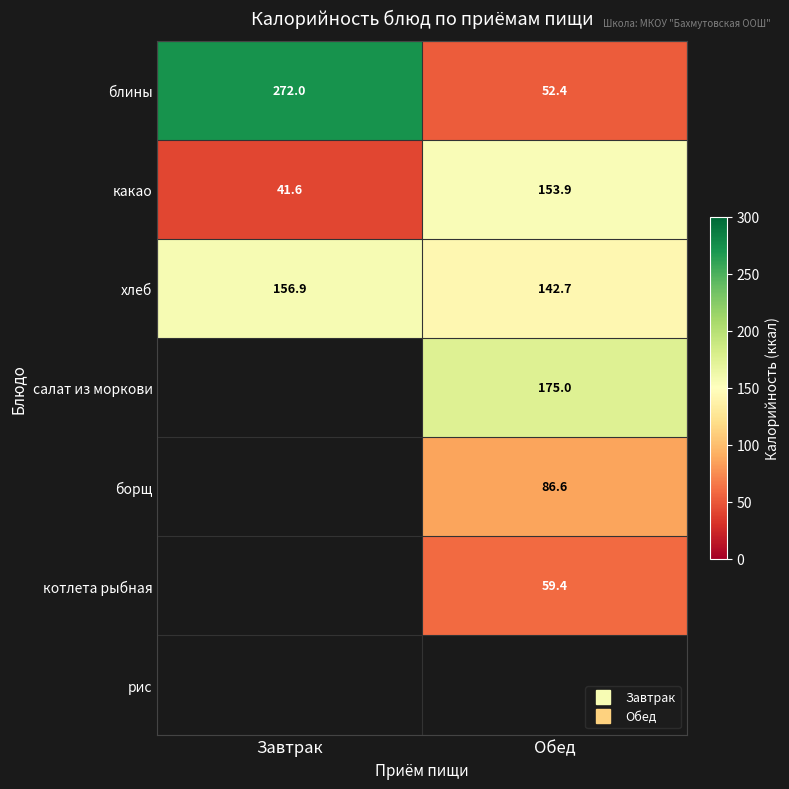

Between Завтрак and Обед, which is larger?

Завтрак